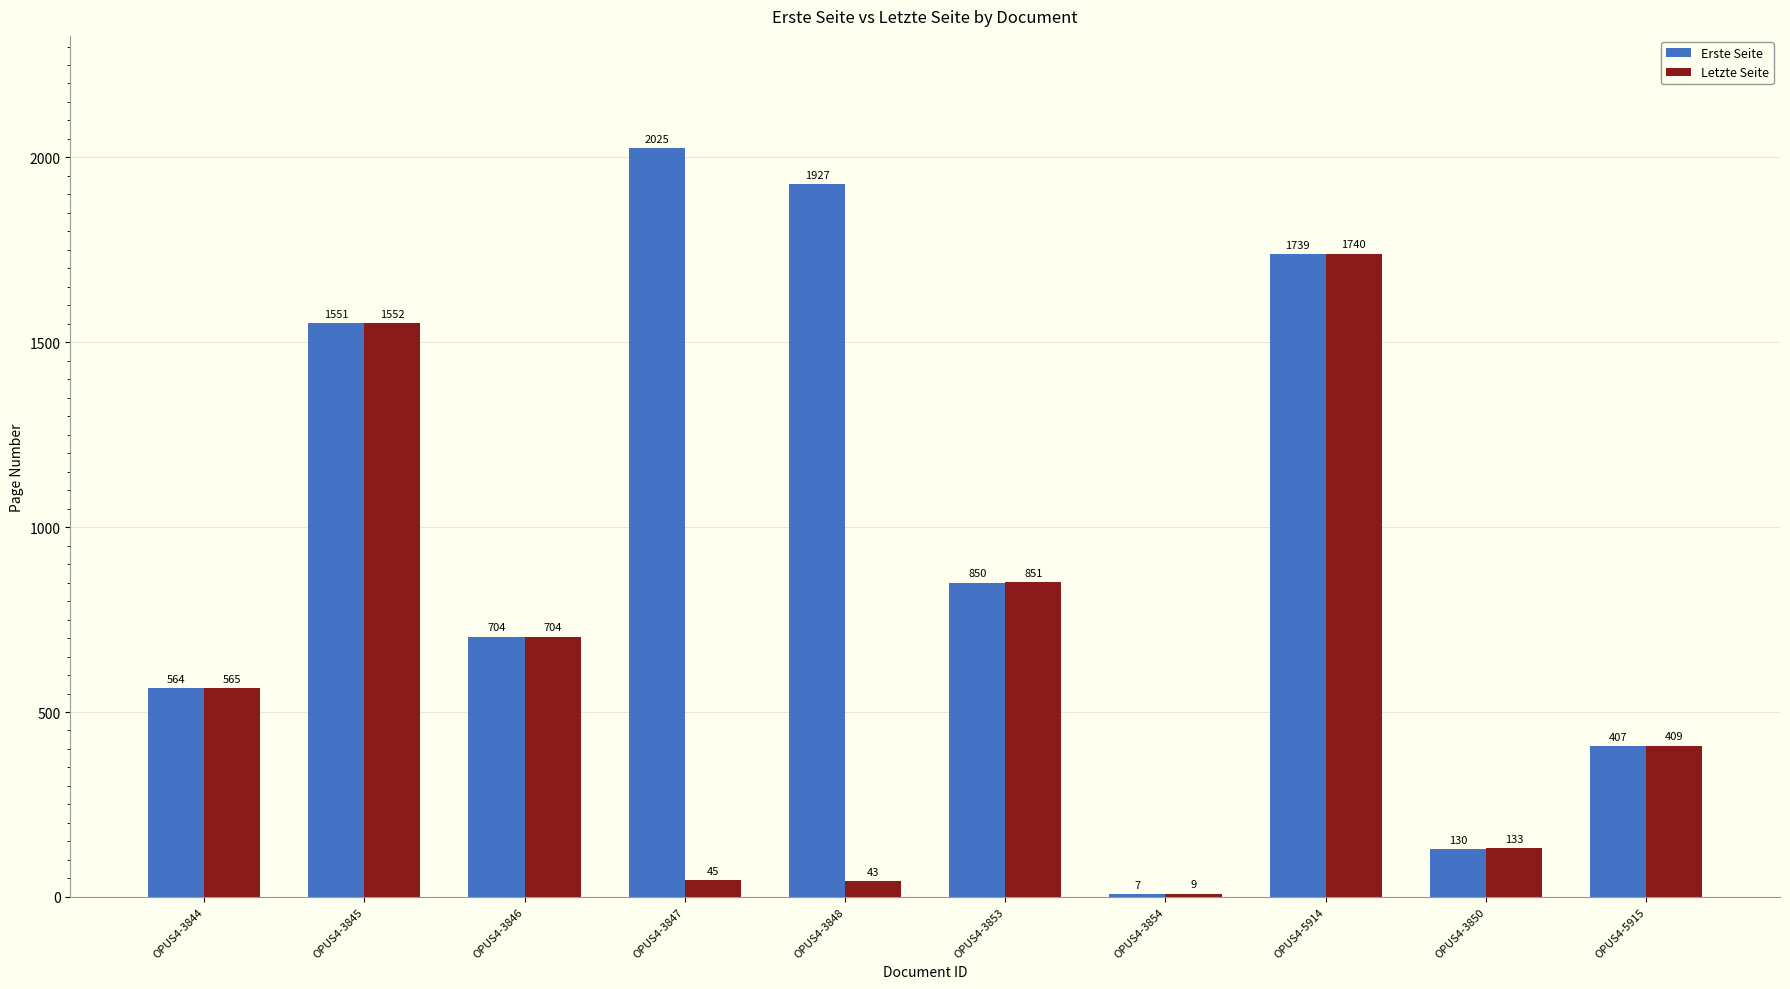

Between OPUS4-3847 and OPUS4-5914, which series saw the biggest shift?

Letzte Seite